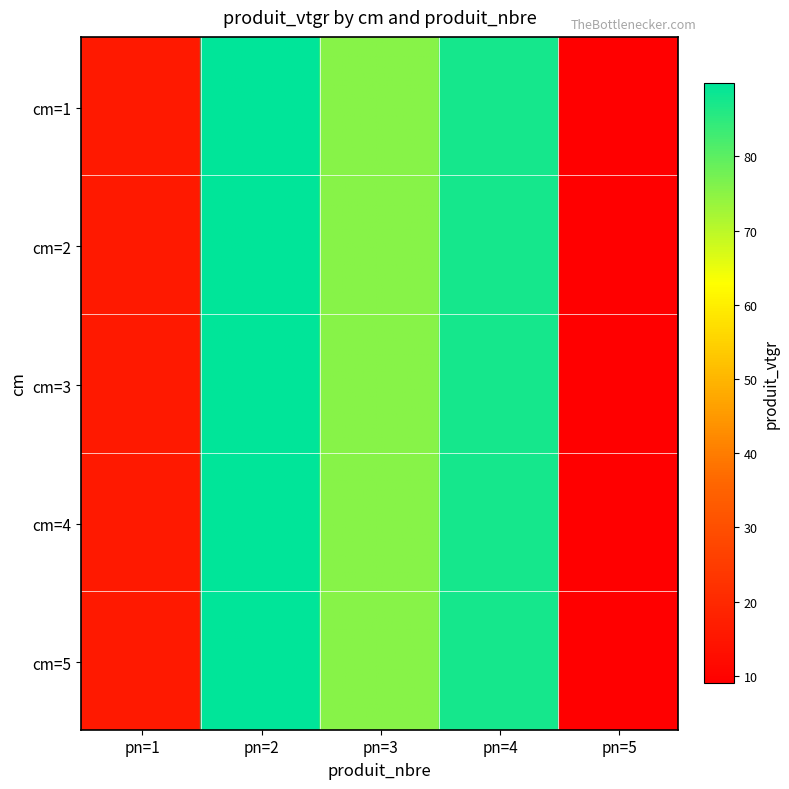

Reading left to right, what are all the values shown in this chart?

1: 1=15.8	2=89.8	3=75.5	4=87.3	5=9.0
2: 1=15.8	2=89.8	3=75.5	4=87.3	5=9.0
3: 1=15.8	2=89.8	3=75.5	4=87.3	5=9.0
4: 1=15.8	2=89.8	3=75.5	4=87.3	5=9.0
5: 1=15.8	2=89.8	3=75.5	4=87.3	5=9.0